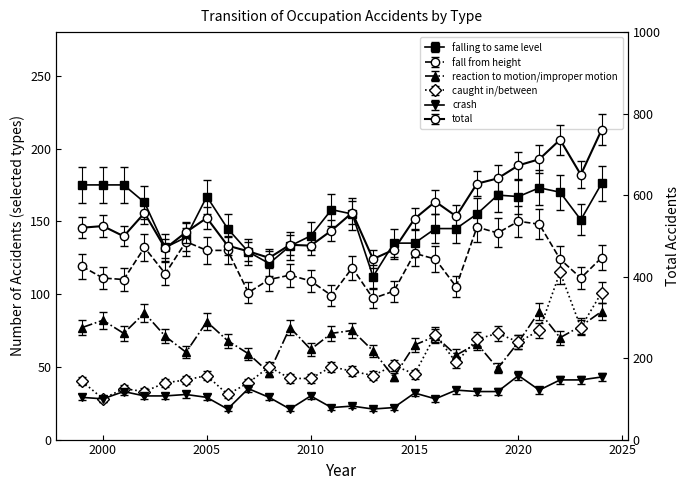

Is the value of reaction to motion/improper motion at 1995 greater than the value of total at 2025?

No